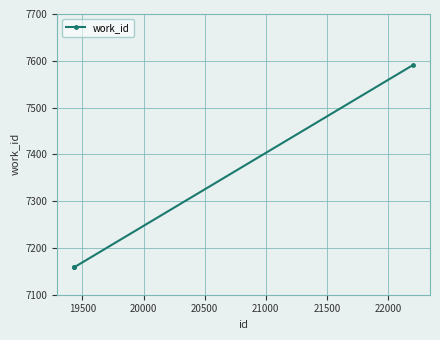

What is the value of the 2nd point from the left?

7159